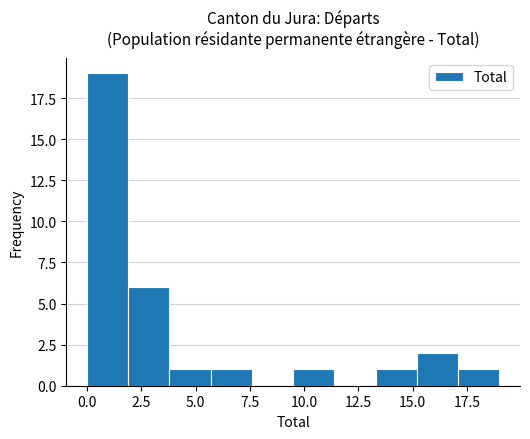

Around what value on the x-axis is the tallest bar? Give the approximate position of its centre, as read against the axis.

1.0